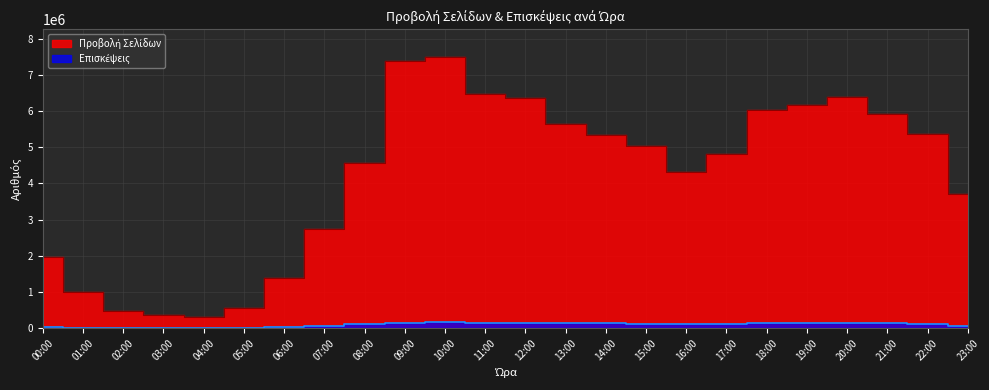

The value of Προβολή Σελίδων at 07:00 is 2746937. True or false?

True